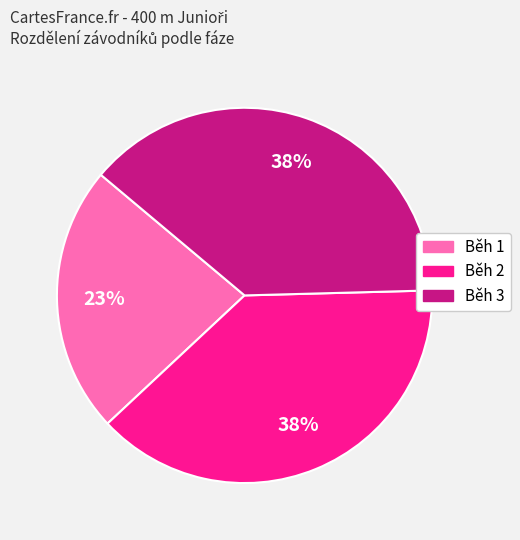

Approximately how many times larger is the value at Běh 1 compared to Běh 3?

0.6